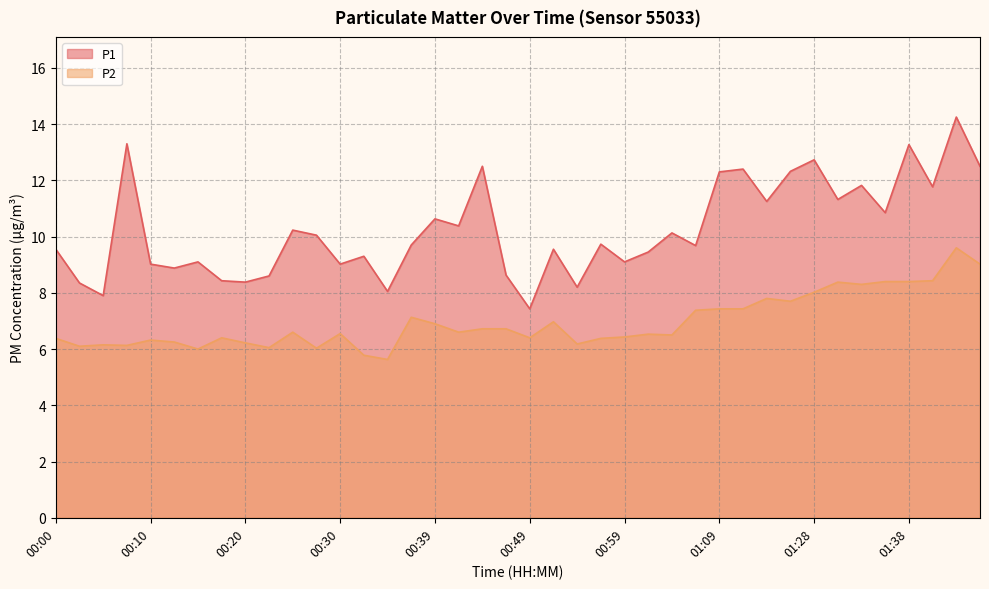

What position from the right is 00:05?

38